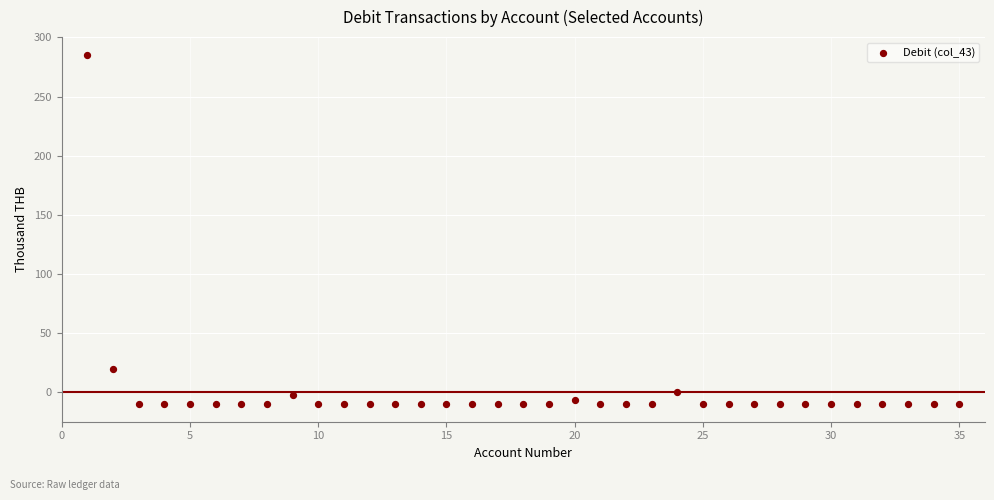

What is the range of X values (max minus min)?

34.0